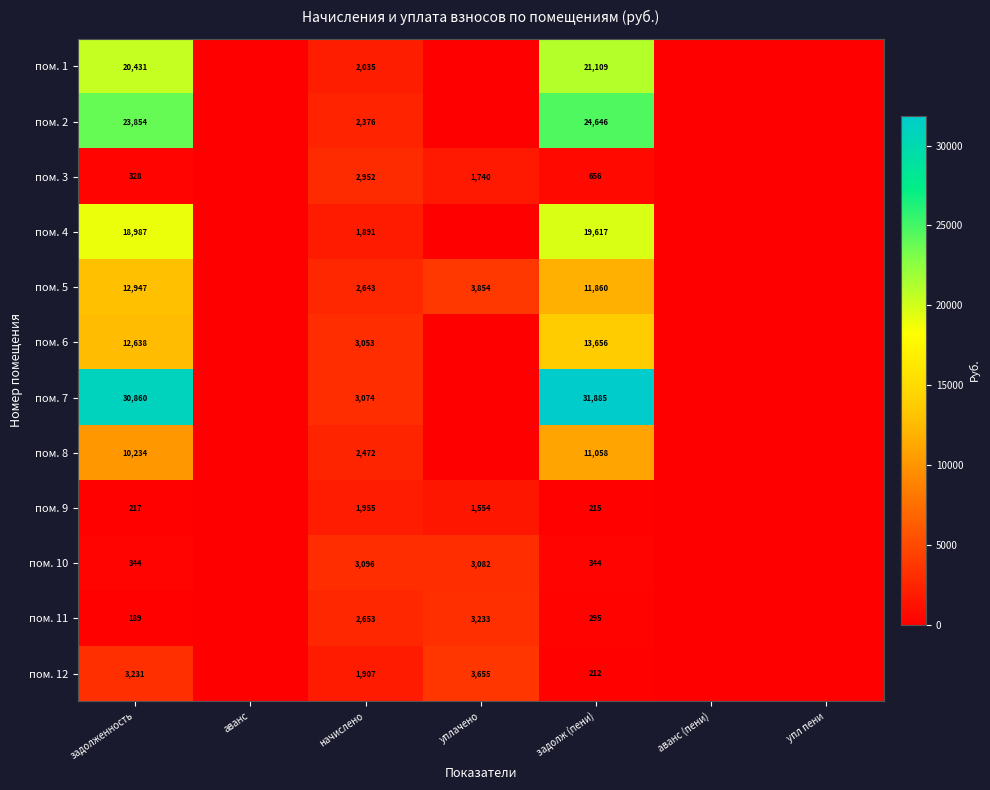

At задолж (пени), list the series in order from smallest to largest.

пом. 12, пом. 9, пом. 11, пом. 10, пом. 3, пом. 8, пом. 5, пом. 6, пом. 4, пом. 1, пом. 2, пом. 7